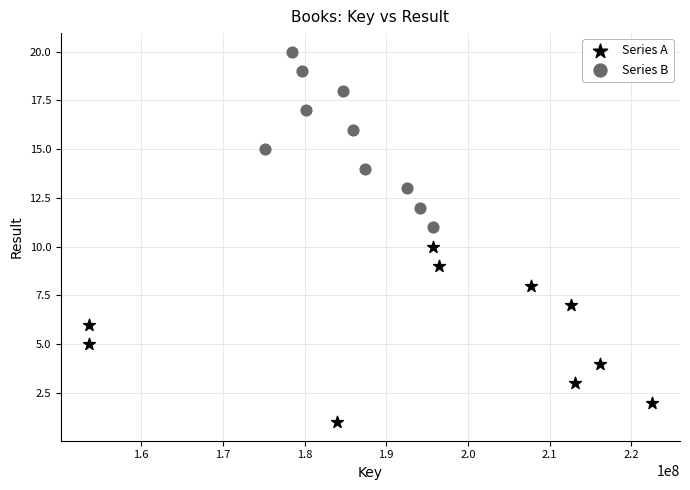

Which series contains the lowest Y value?

Series A